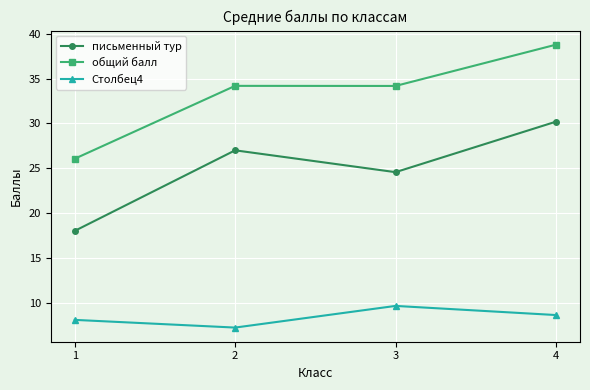

Reading left to right, what are all the values shown in this chart?

письменный тур: 1=18.0	2=27.0	3=24.6	4=30.2
общий балл: 1=26.1	2=34.2	3=34.2	4=38.8
Столбец4: 1=8.1	2=7.2	3=9.6	4=8.6